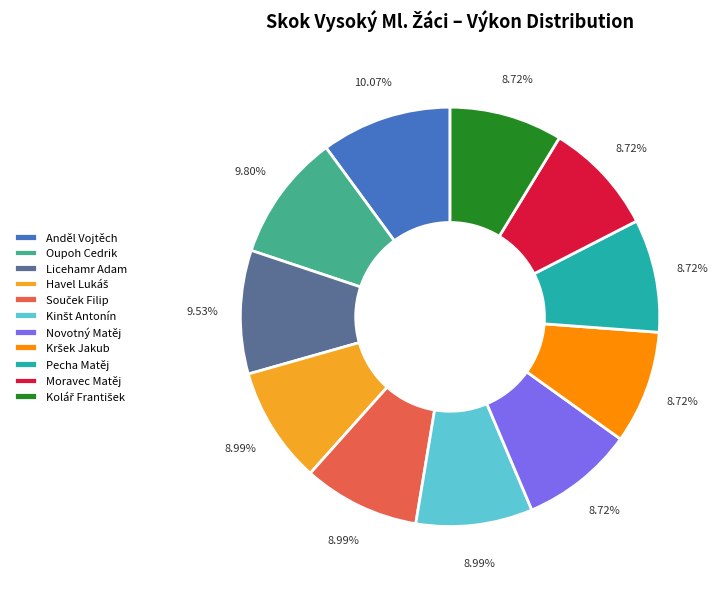

Does any single category account for the majority?

No